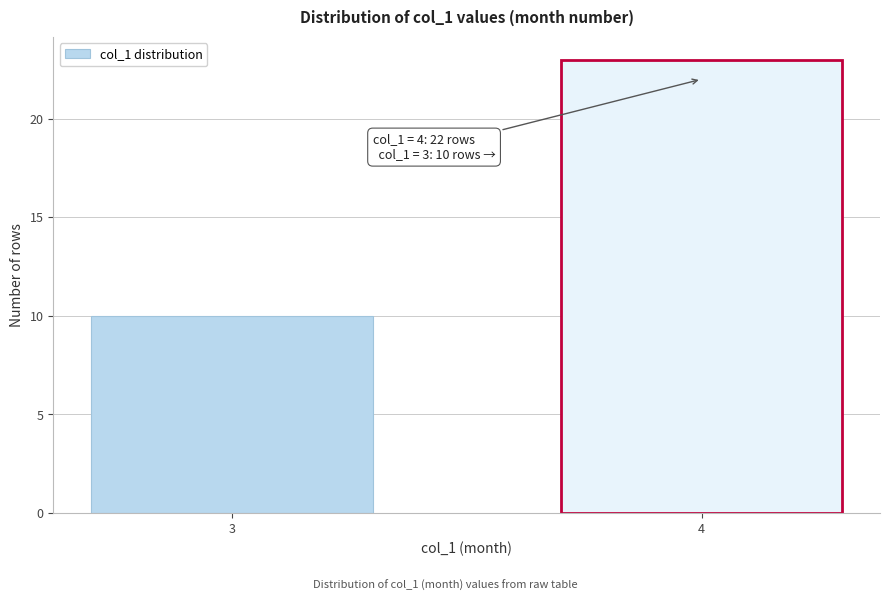

Reading right to left, what are all the values shown in this chart?

23	10